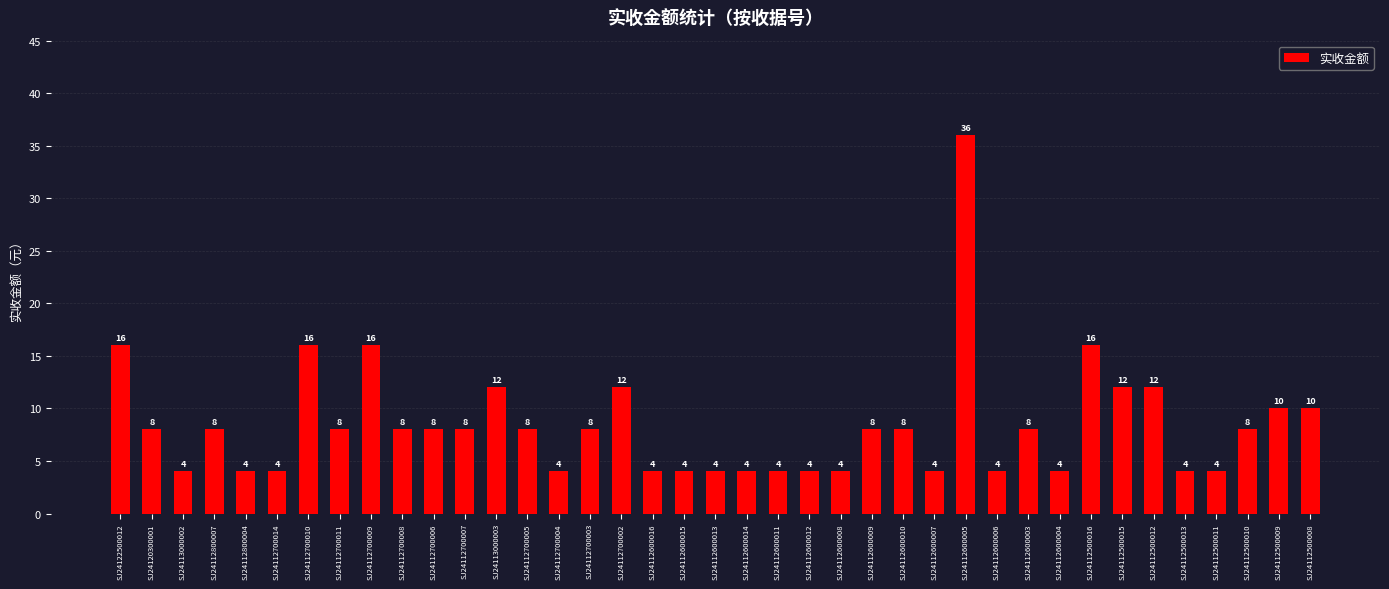

The chart shows a value of 1 at SJ24112600008. True or false?

False